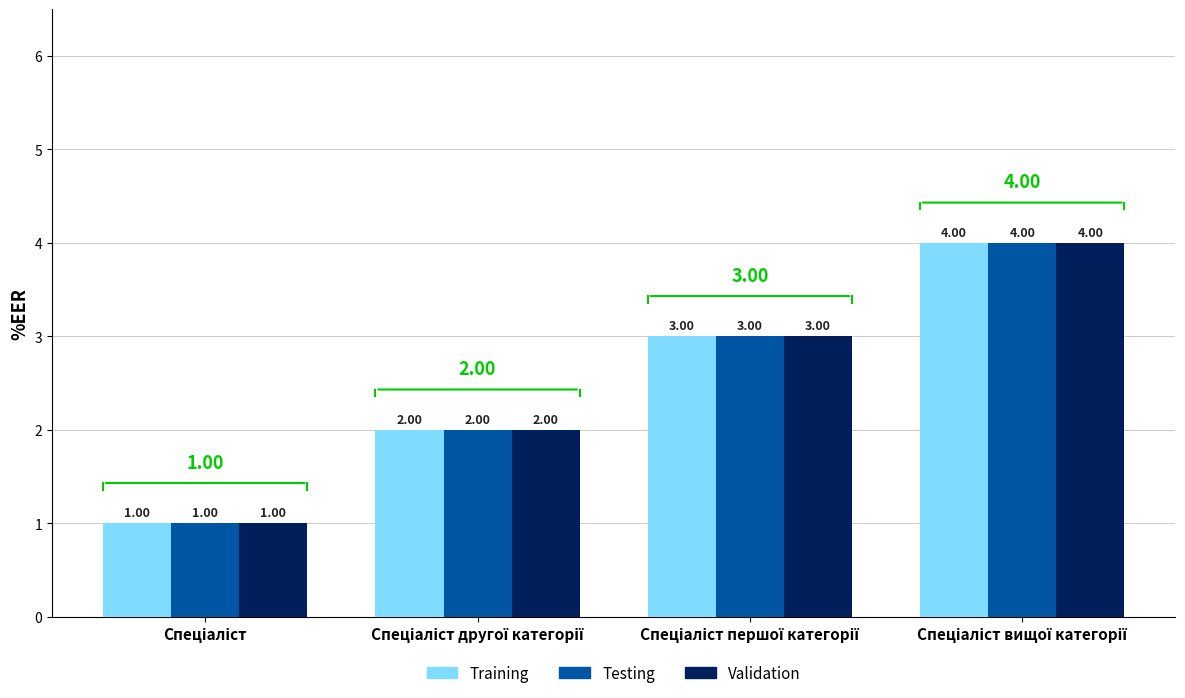

What is the sum of all Validation values?

10